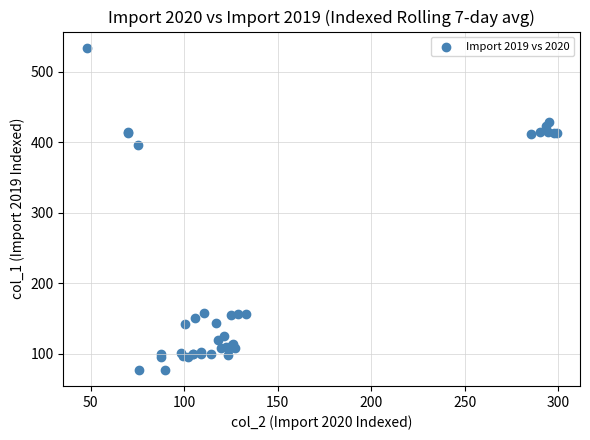

What Y value in the scatter plot is closest to 305?

395.9